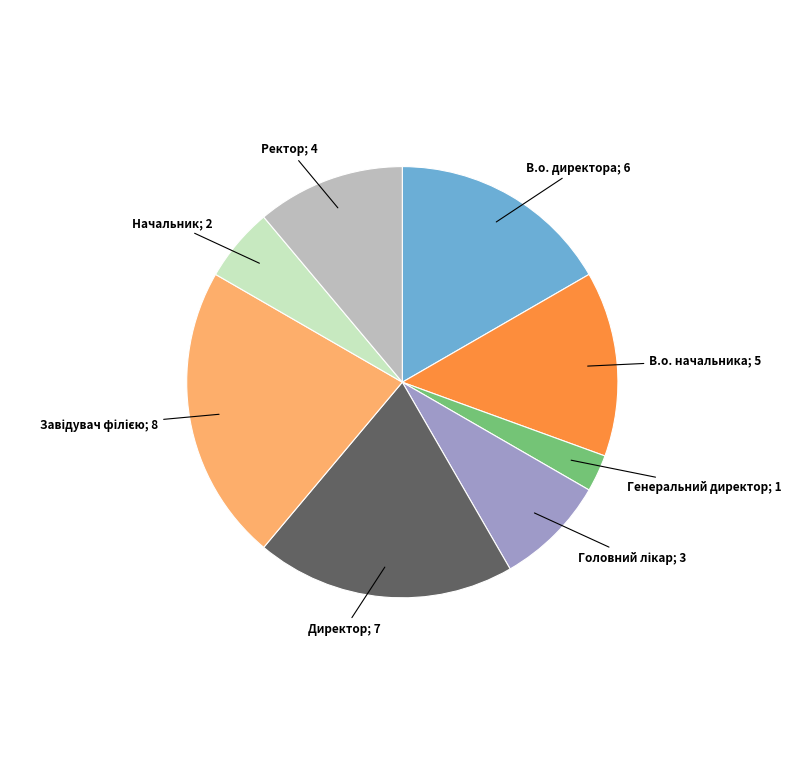

Is there a majority slice in this chart?

No